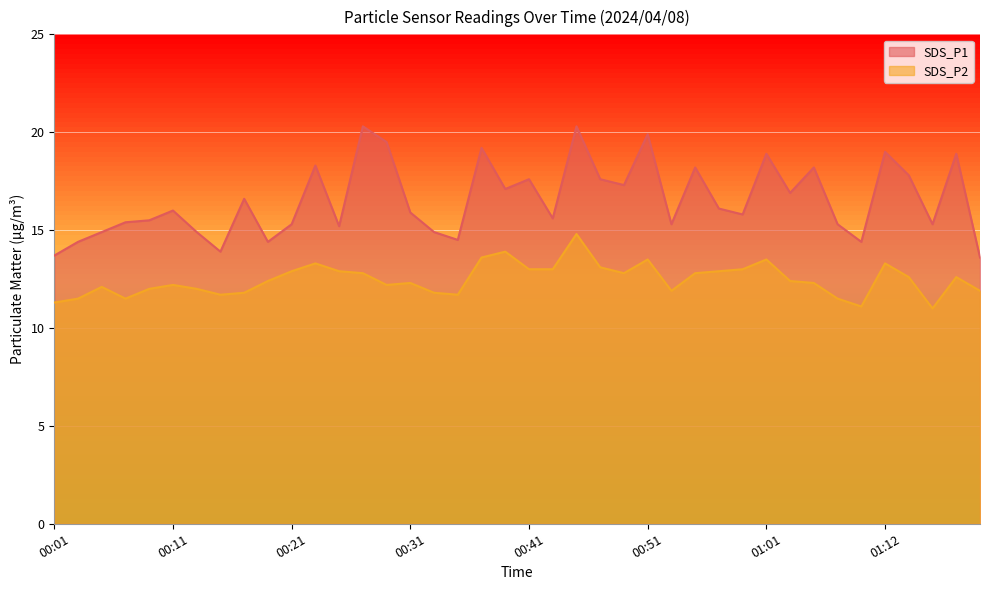

Reading right to left, list all the values displayed in this chart.

SDS_P1: 13.6	18.9	15.3	17.8	19.0	14.4	15.3	18.2	16.9	18.9	15.8	16.1	18.2	15.3	19.9	17.3	17.6	20.3	15.6	17.6	17.1	19.2	14.5	14.9	15.9	19.5	20.3	15.2	18.3	15.3	14.4	16.6	13.9	14.9	16.0	15.5	15.4	14.9	14.4	13.7
SDS_P2: 11.9	12.6	11.0	12.6	13.3	11.1	11.5	12.3	12.4	13.5	13.0	12.9	12.8	11.9	13.5	12.8	13.1	14.8	13.0	13.0	13.9	13.6	11.7	11.8	12.3	12.2	12.8	12.9	13.3	12.9	12.4	11.8	11.7	12.0	12.2	12.0	11.5	12.1	11.5	11.3